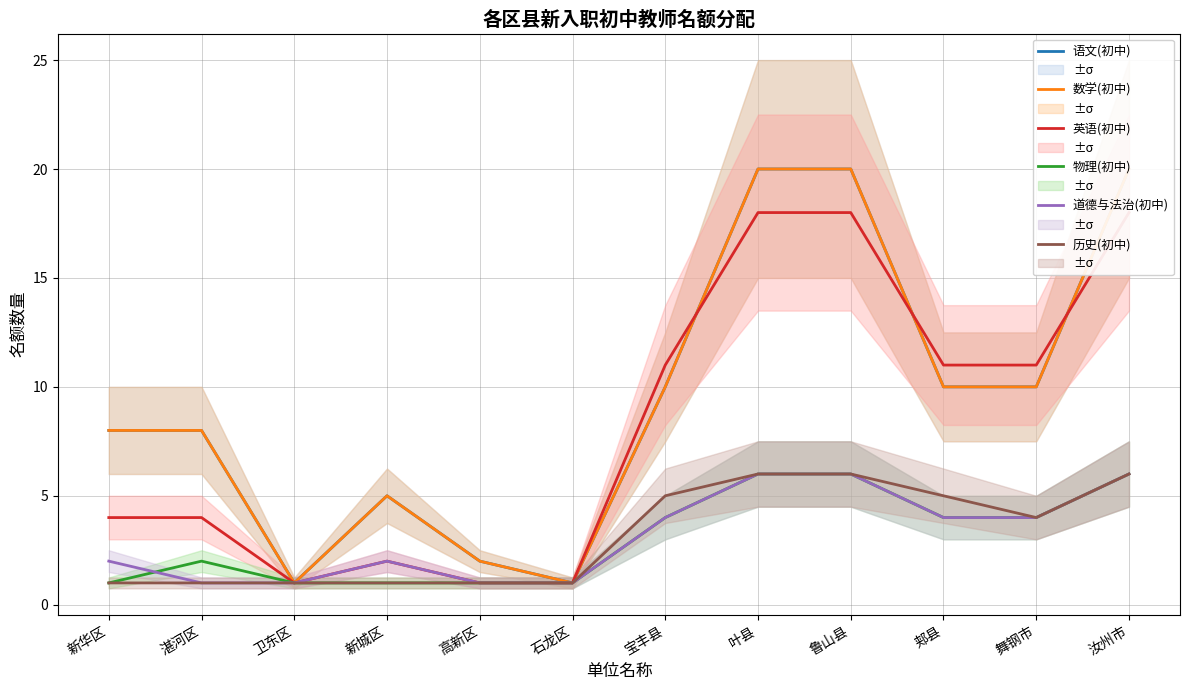

Which series changed the most between 新城区 and 郏县?

英语(初中)